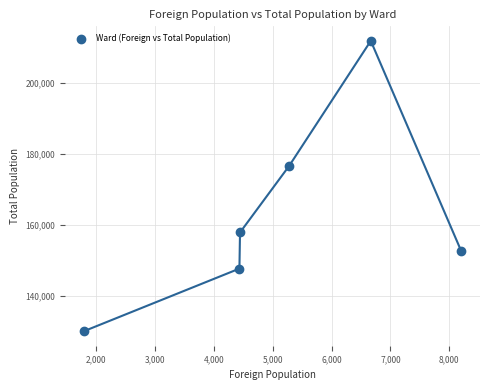

What is the average Y value?

162836